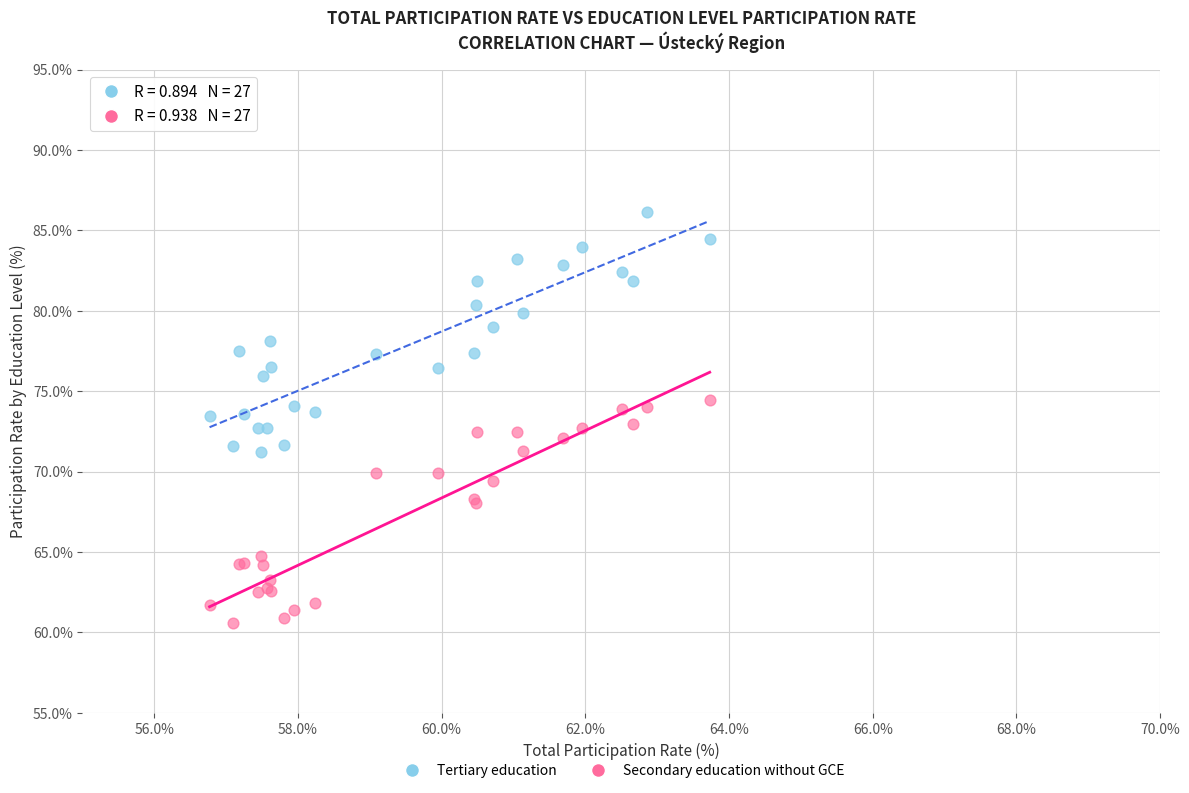

What are all the series names shown in the legend?

Tertiary education, Secondary education without GCE